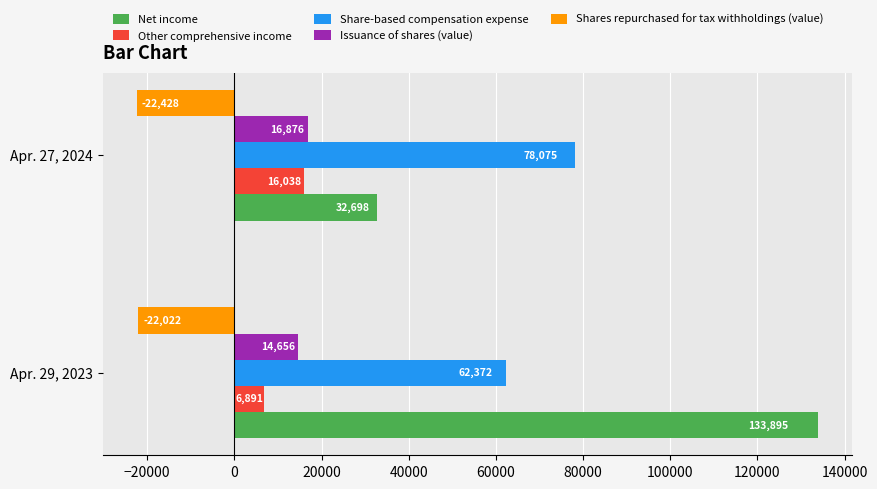

Count the number of data series in this chart.

5